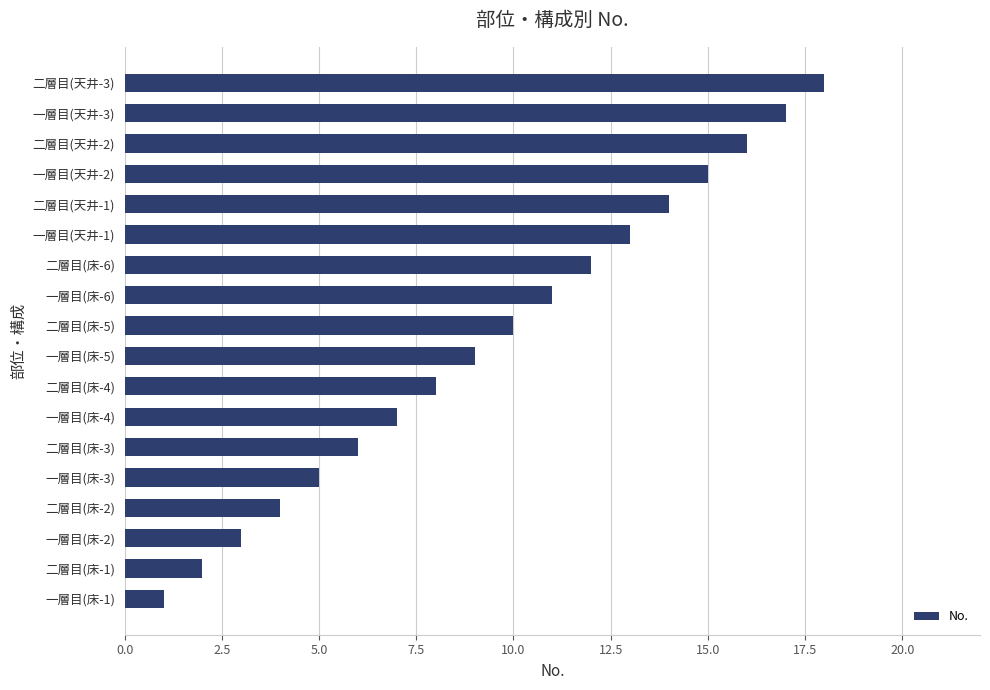

True or false: the data shows 18 at 二層目(床-6).

False